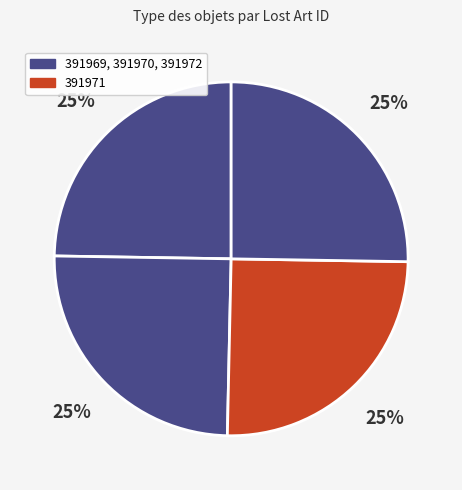

How many slices are in this pie chart?

4